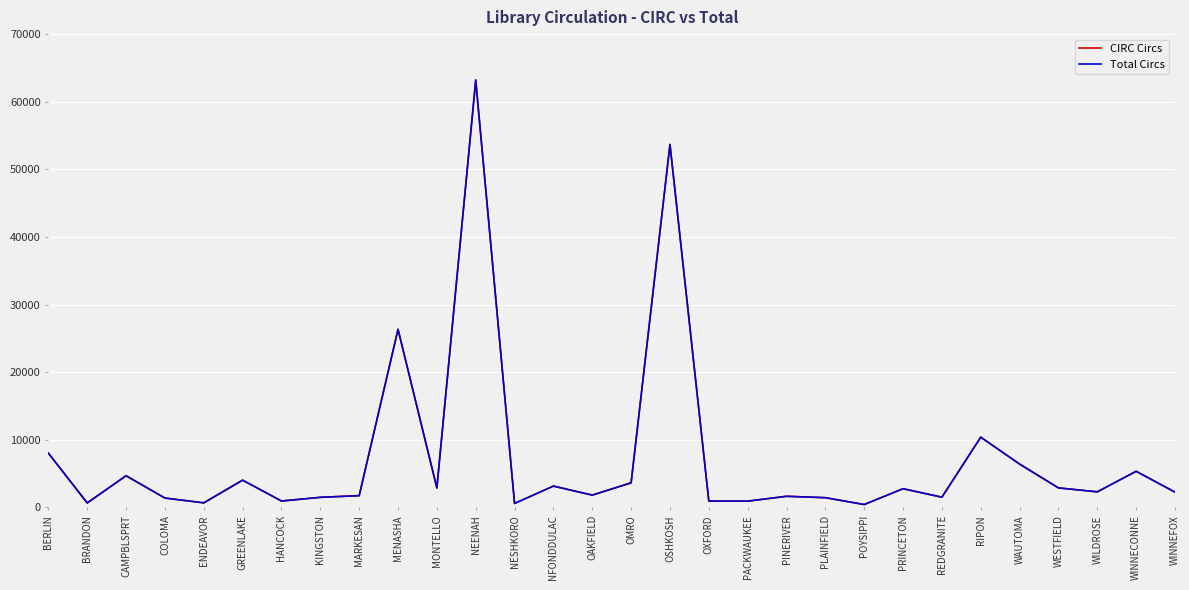

Between WAUTOMA and WINNEFOX, which series saw the biggest shift?

Total Circs